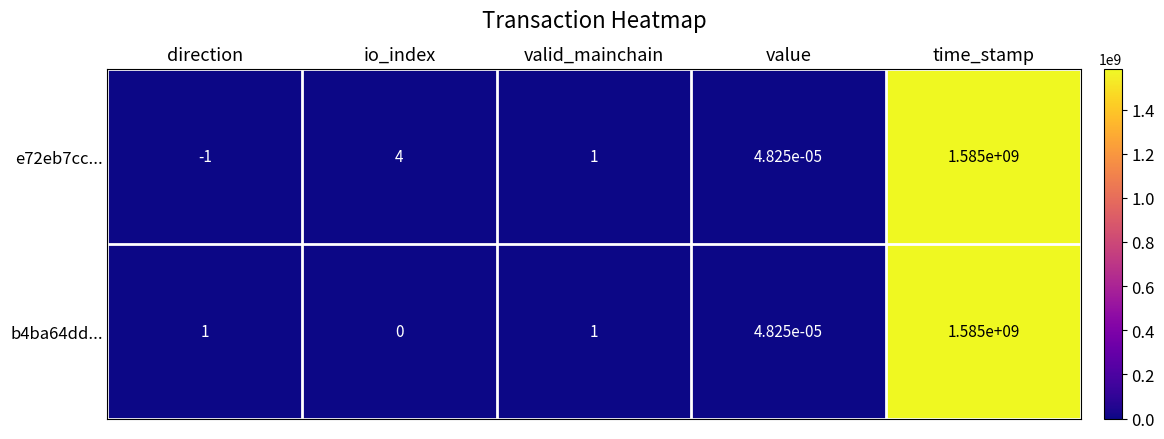

Rank the categories by e72eb7cc... value from highest to lowest.

time_stamp, io_index, valid_mainchain, value, direction